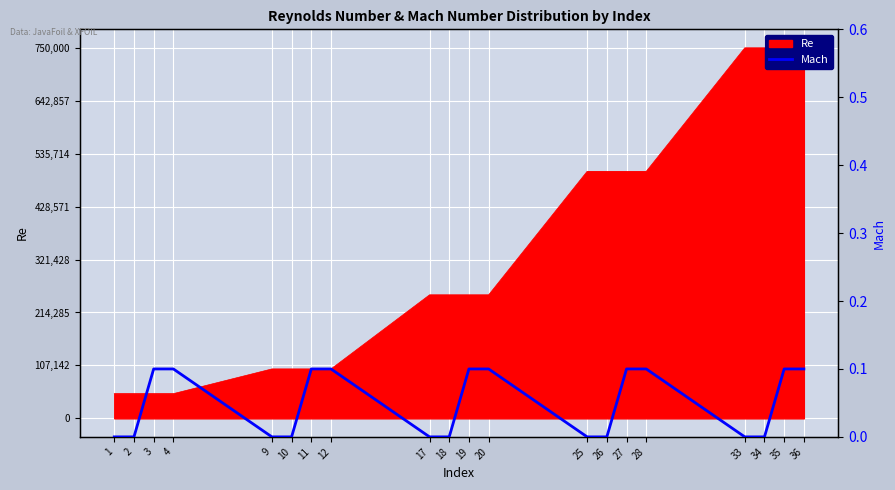

The value at 4 is 0.1. True or false?

True